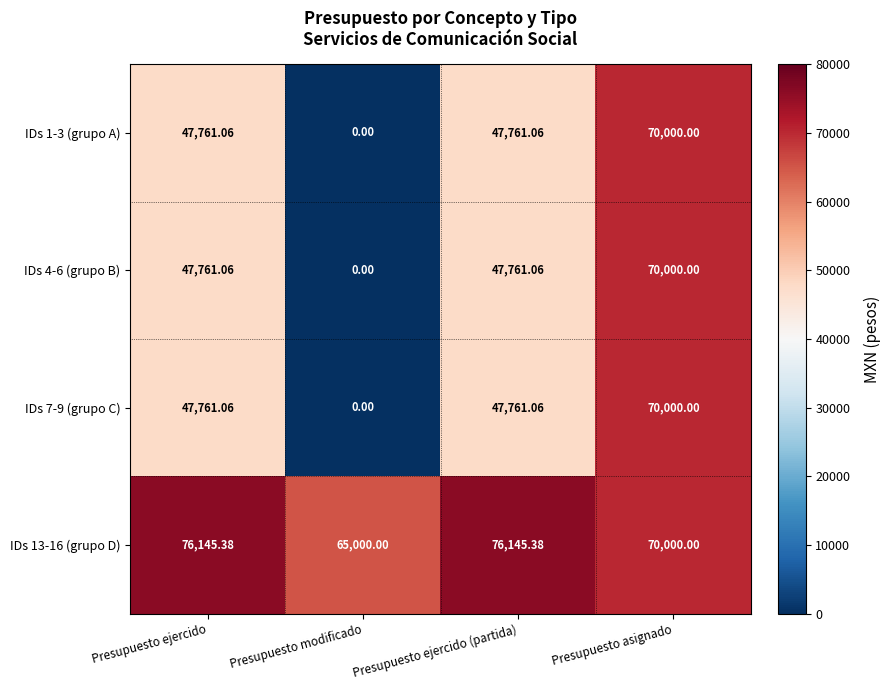

Where does the IDs 1-3 (grupo A) series first go above 47761?

Presupuesto ejercido